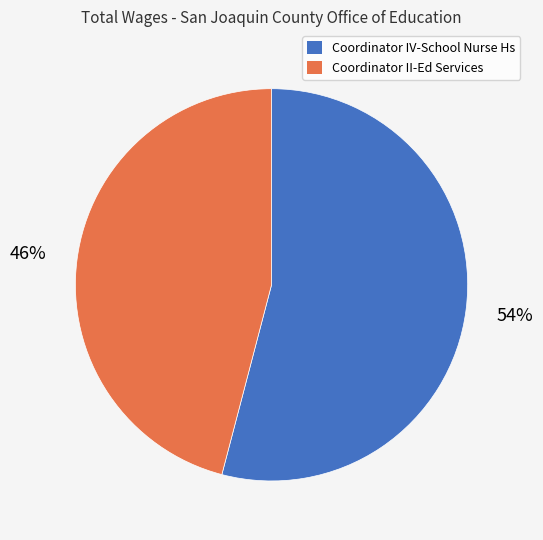

Is there any slice that represents more than half of the pie?

Yes